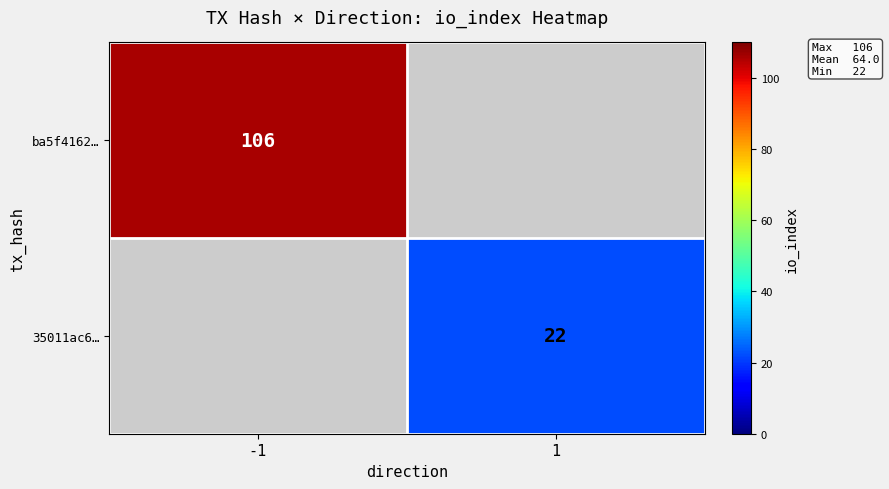

Is it true that ba5f4162… equals 151 at -1?

False